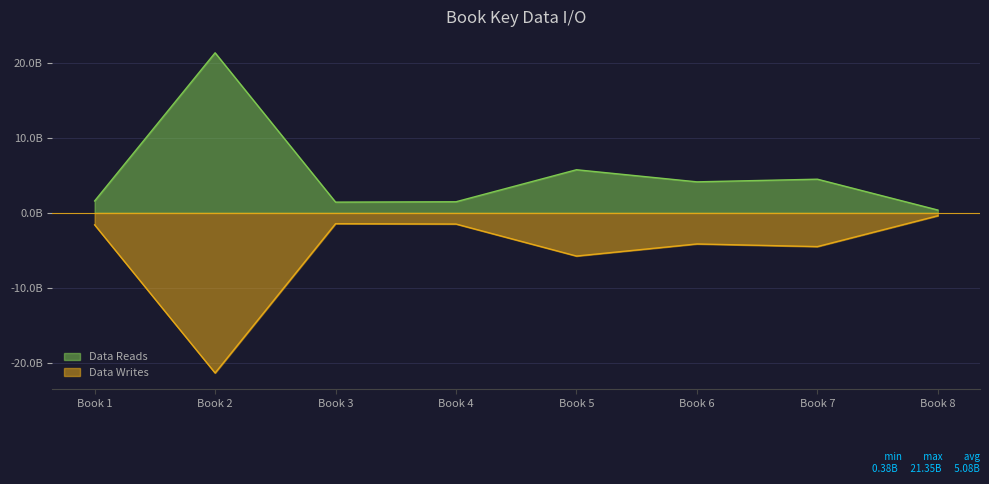

How many lines are shown in the chart?

2